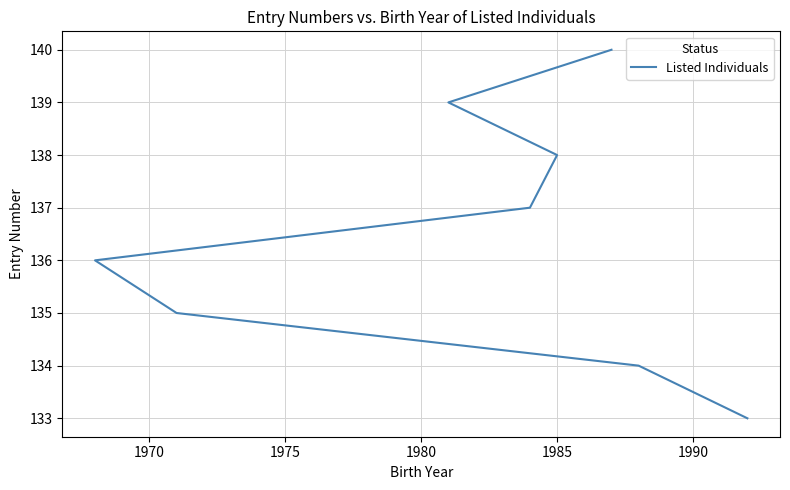

True or false: the data shows 231 at 1995.

False